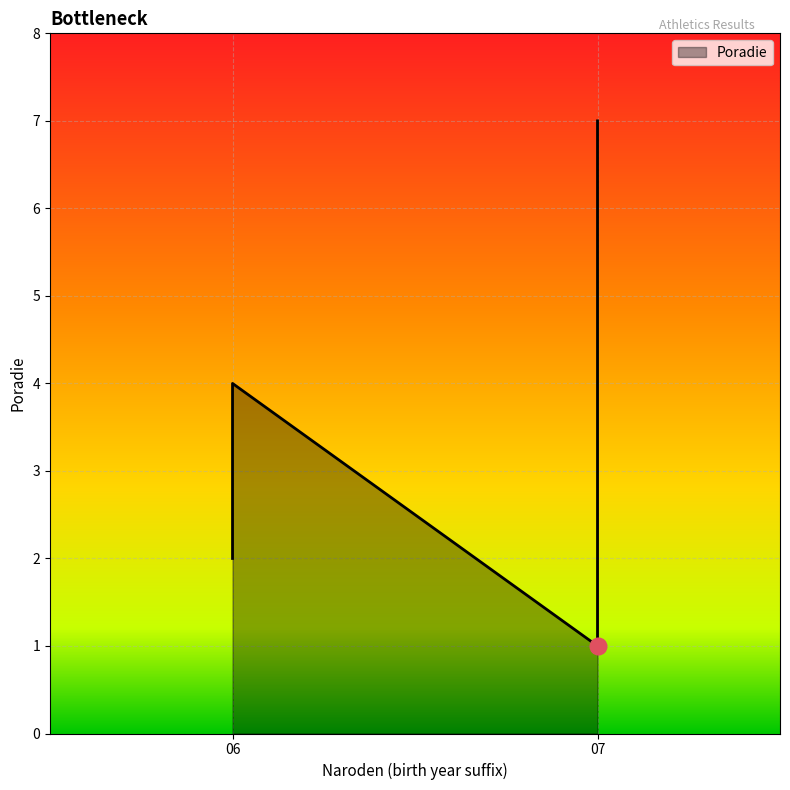

What is the smallest value displayed?

1